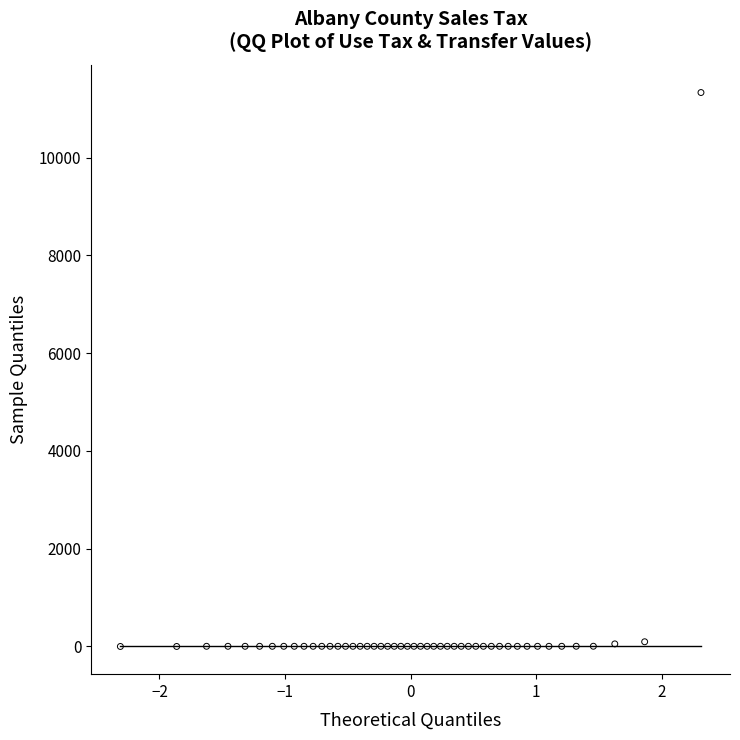

What is the range of X values (max minus min)?

4.6